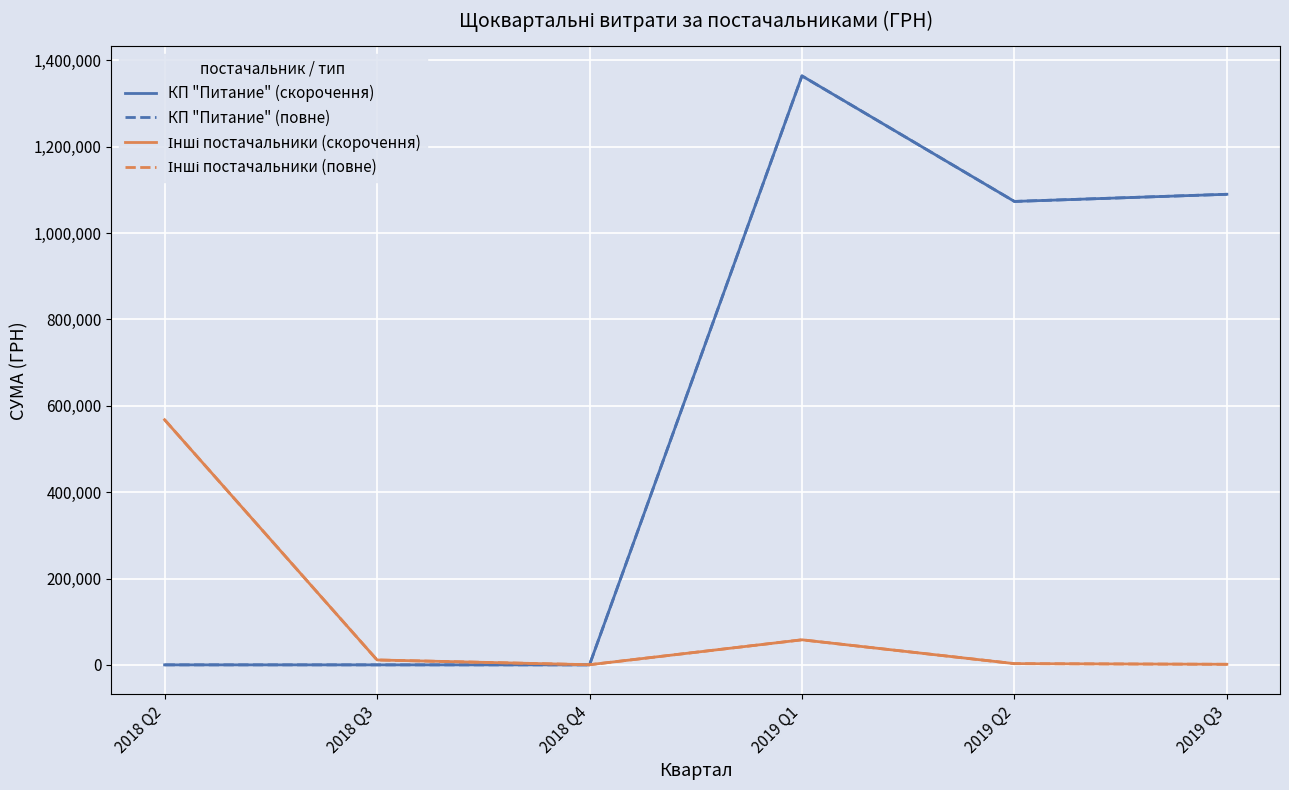

What is the difference between the КП "Питание" (повне) values at 2018 Q2 and 2019 Q1?

1364111.8